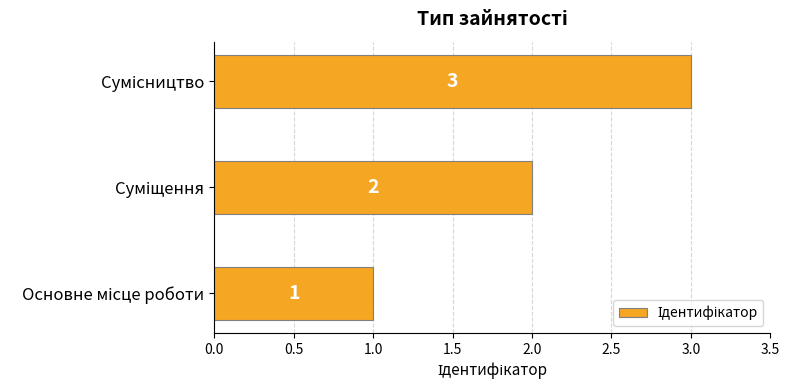

How many data points does each series have?

3